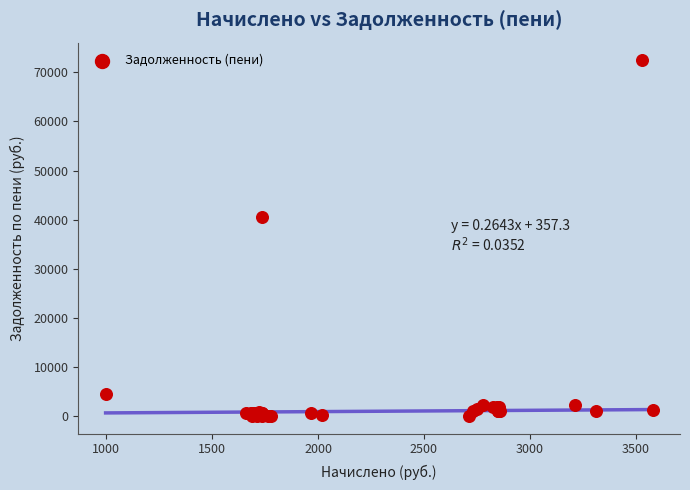

What Y value in the scatter plot is closest to 36220?

40446.8